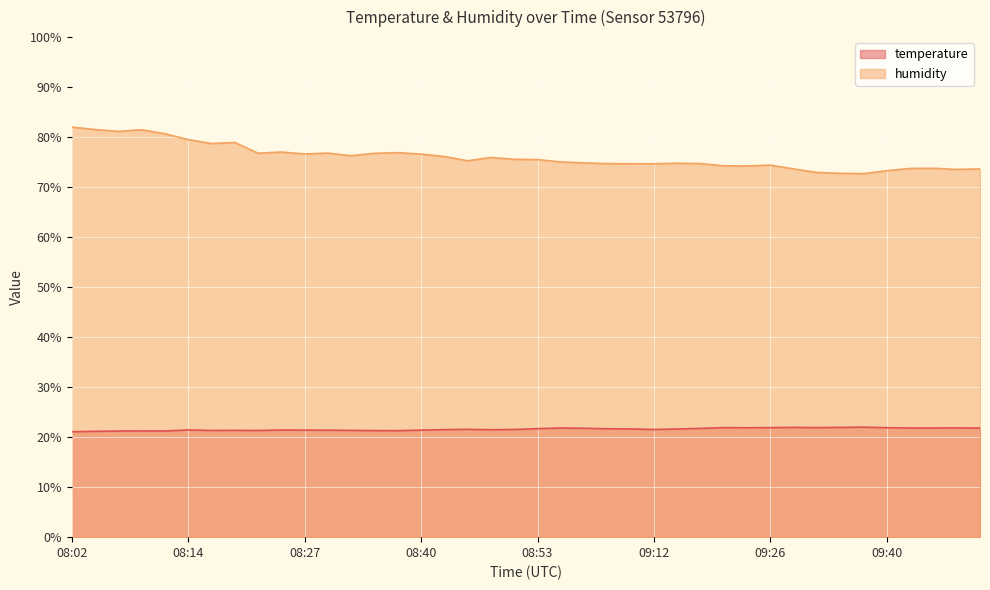

What position from the left is 08:29?

12